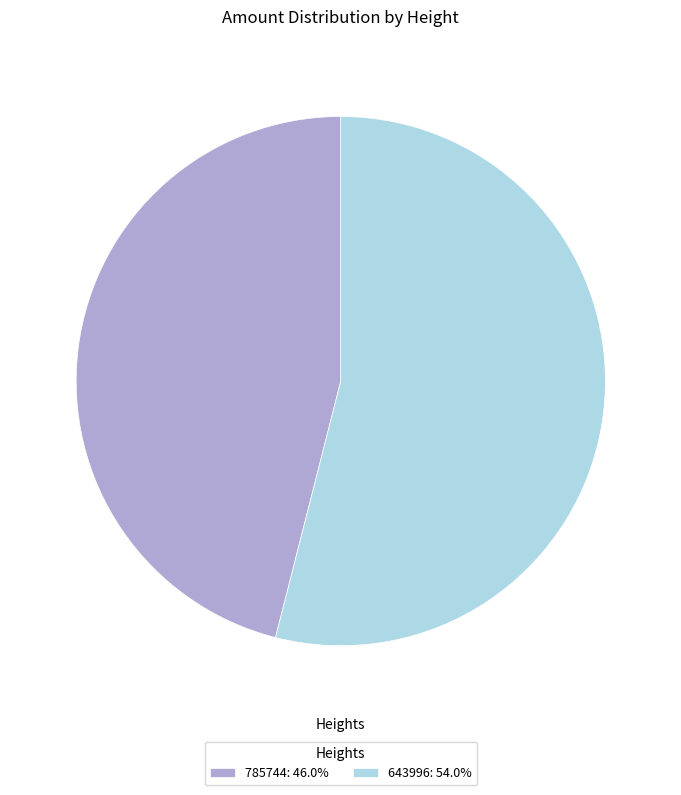

Does any single category account for the majority?

Yes